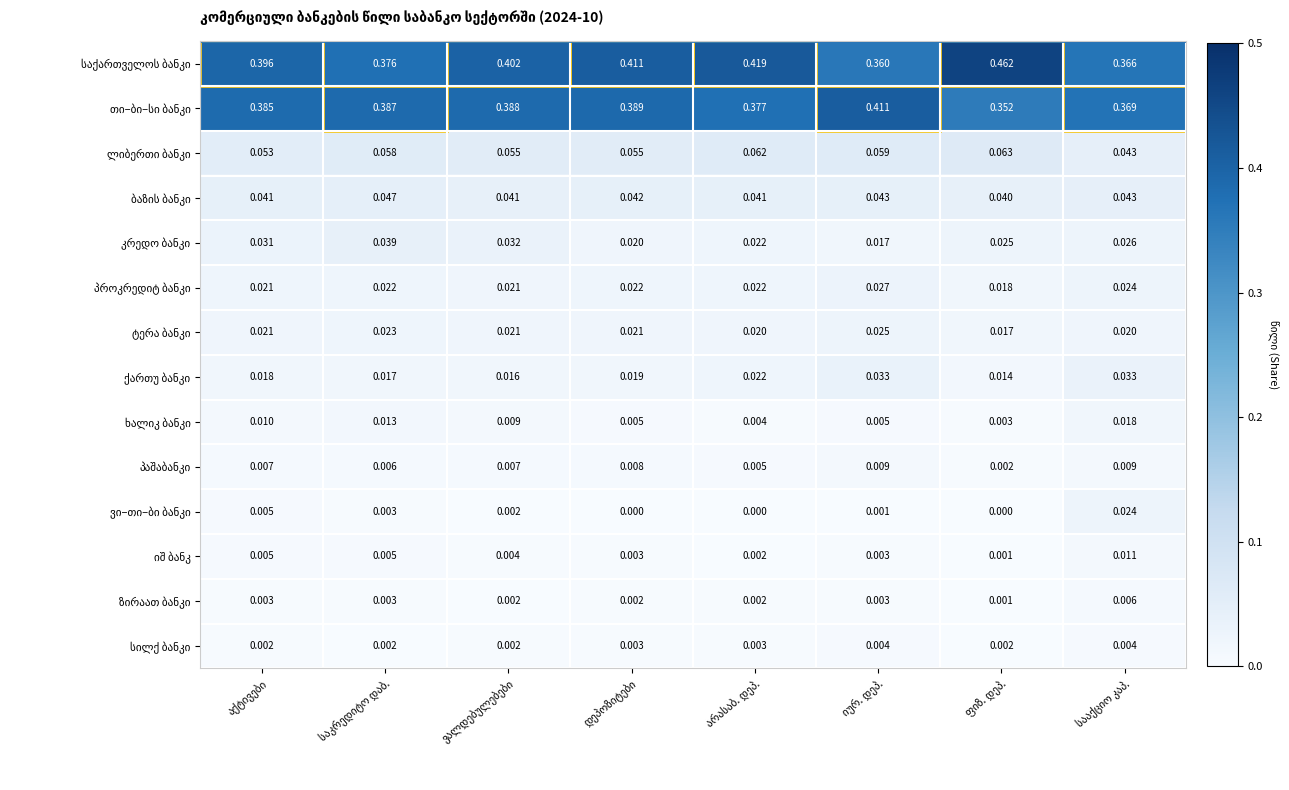

Rank the series at დეპოზიტები from highest to lowest value.

საქართველოს ბანკი, თი–ბი–სი ბანკი, ლიბერთი ბანკი, ბაზის ბანკი, პროკრედიტ ბანკი, ტერა ბანკი, კრედო ბანკი, ქართუ ბანკი, პაშაბანკი, ხალიკ ბანკი, იშ ბანკ, სილქ ბანკი, ზირაათ ბანკი, ვი–თი–ბი ბანკი